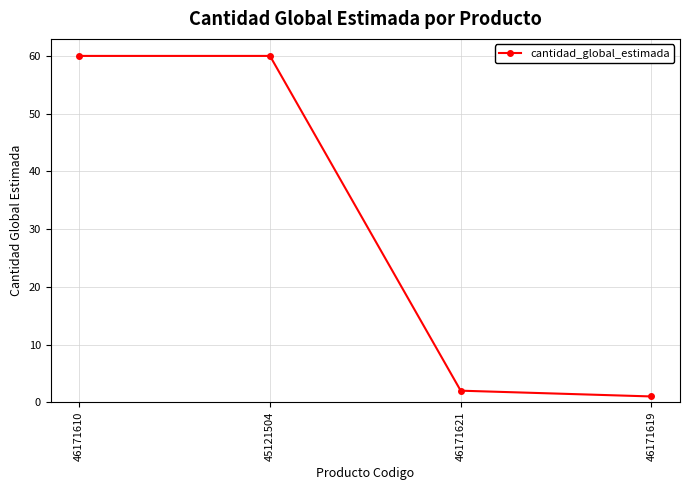

What is the sum of all values?

123